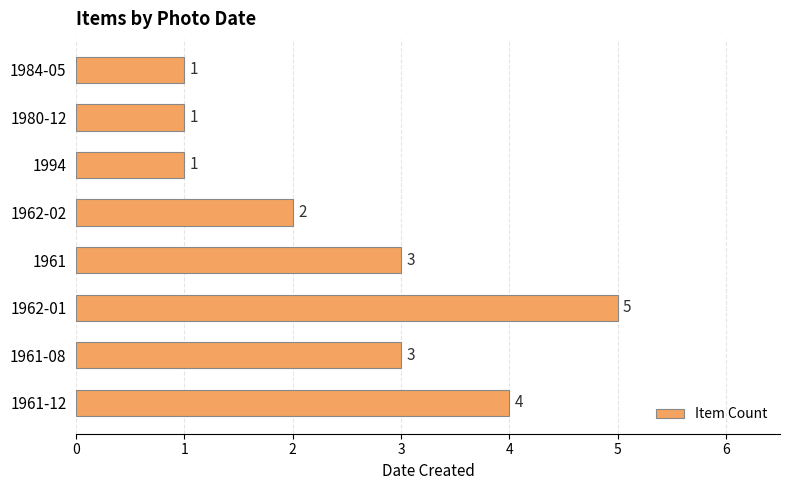

What is the change in value from 1962-01 to 1980-12?

-4